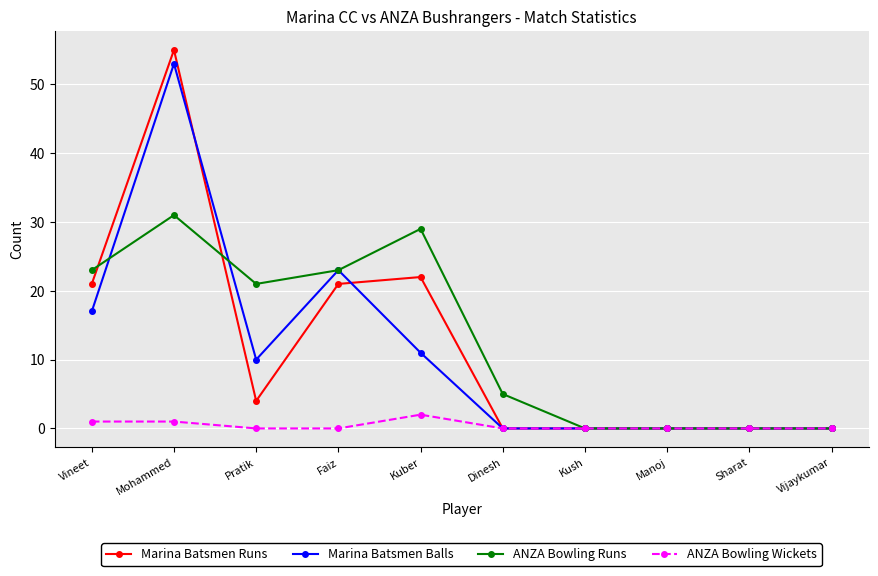

How many lines are shown in the chart?

4